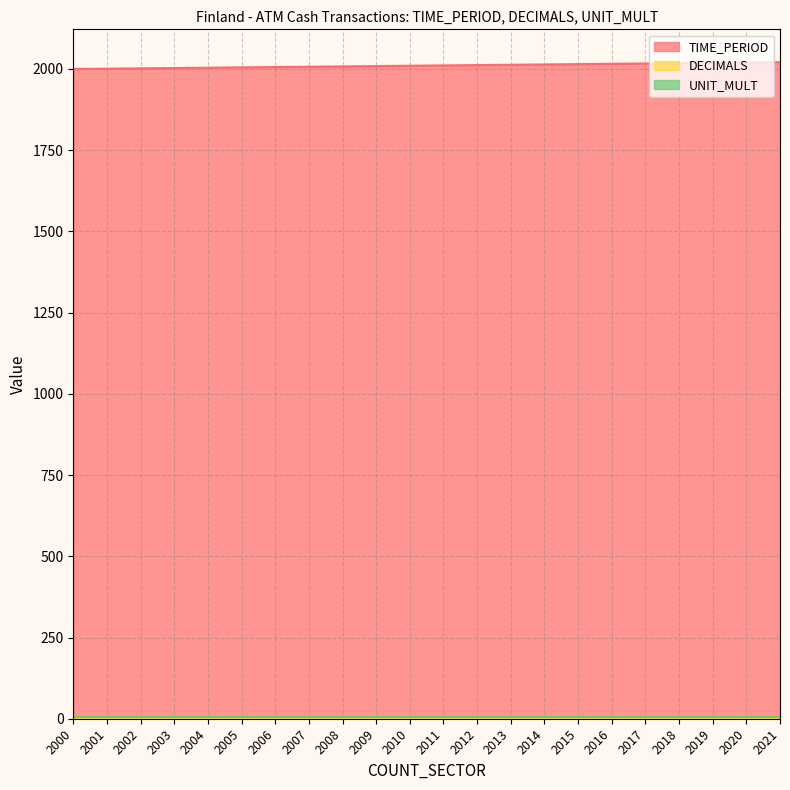

Which series has the largest range (max minus min)?

TIME_PERIOD